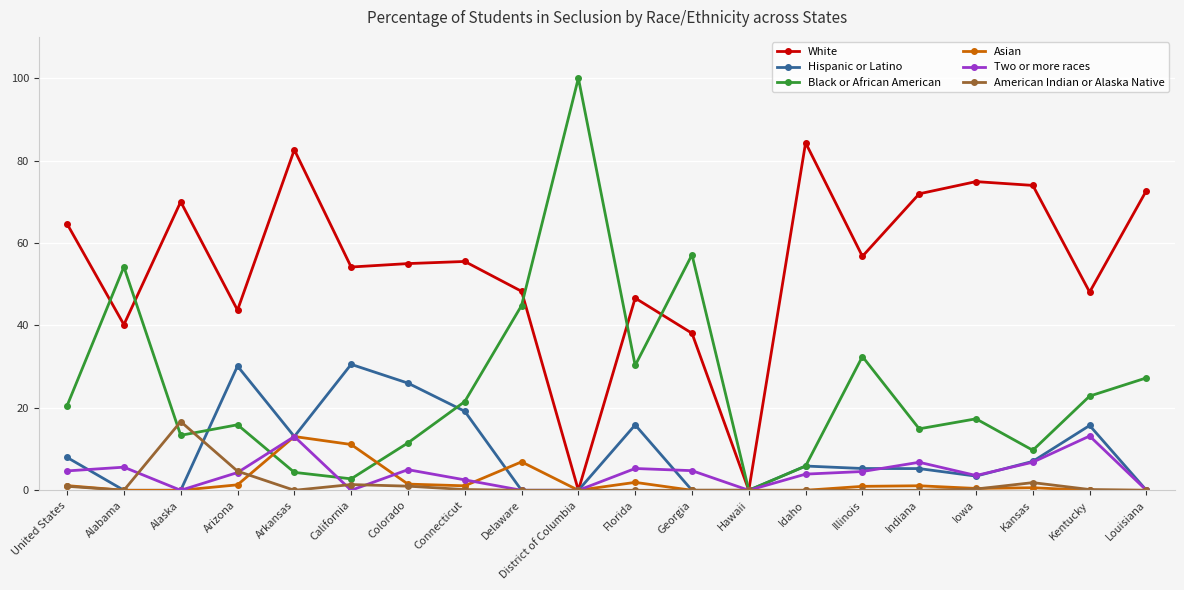

How many series are shown in this chart?

6